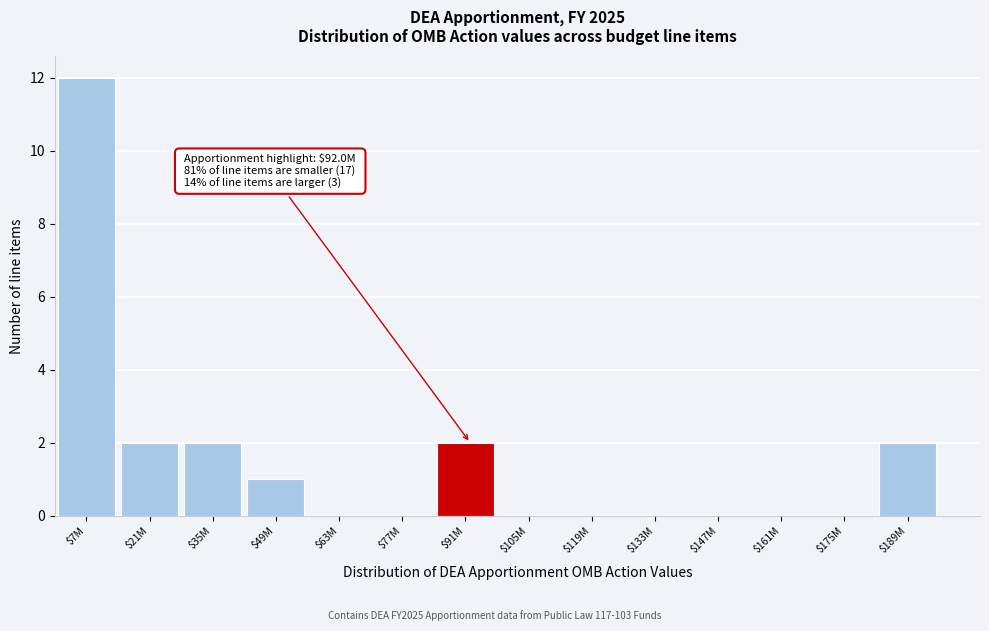

Is it true that the value at $119M is 0?

True